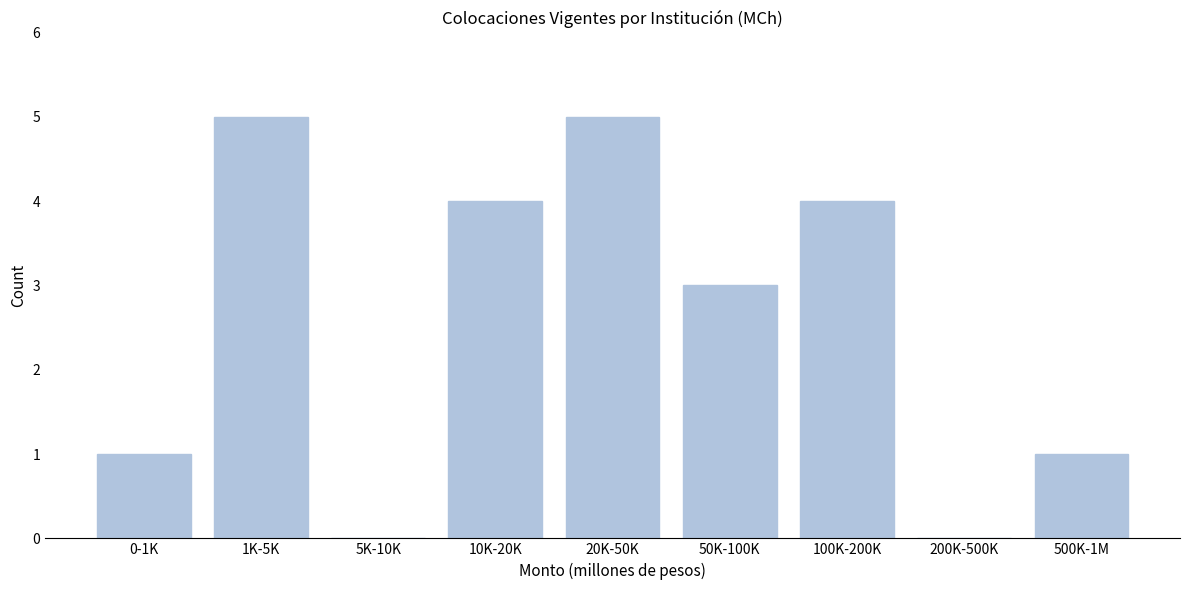

Reading left to right, transcribe all the data shown in this chart.

0-1K=1	1K-5K=5	5K-10K=0	10K-20K=4	20K-50K=5	50K-100K=3	100K-200K=4	200K-500K=0	500K-1M=1